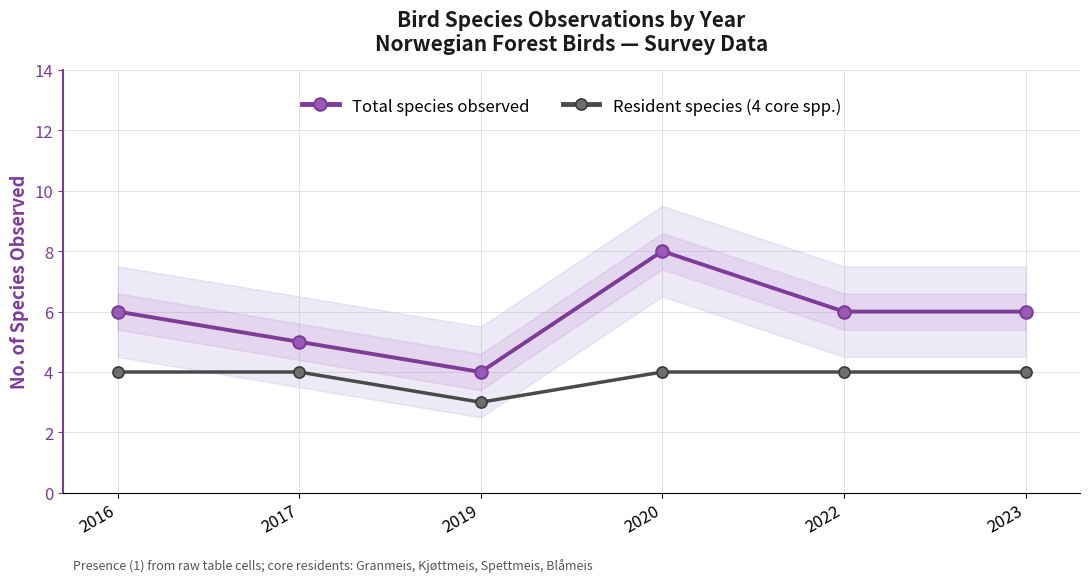

List the series in order of their peak value, highest first.

Total species observed, Resident species (4 core spp.)